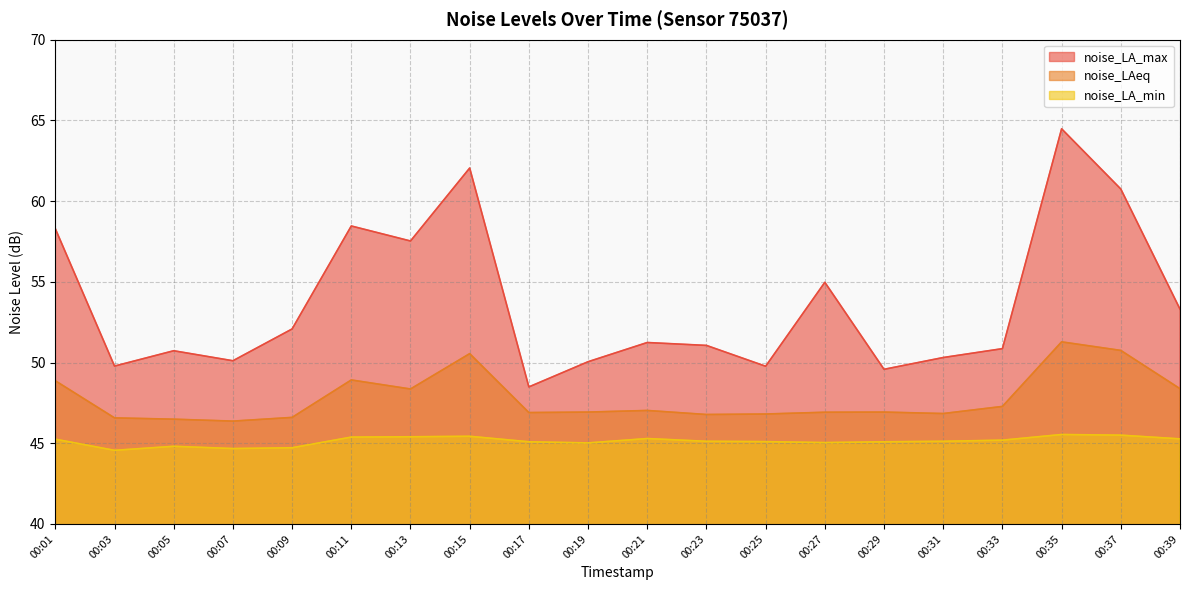

Rank the series by their average value, from lowest to highest.

noise_LA_min, noise_LAeq, noise_LA_max